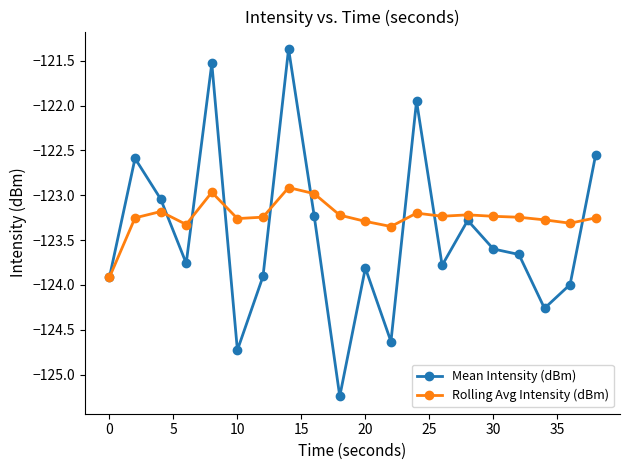

True or false: Mean Intensity (dBm) has more than 0 points higher than both neighbors.

True